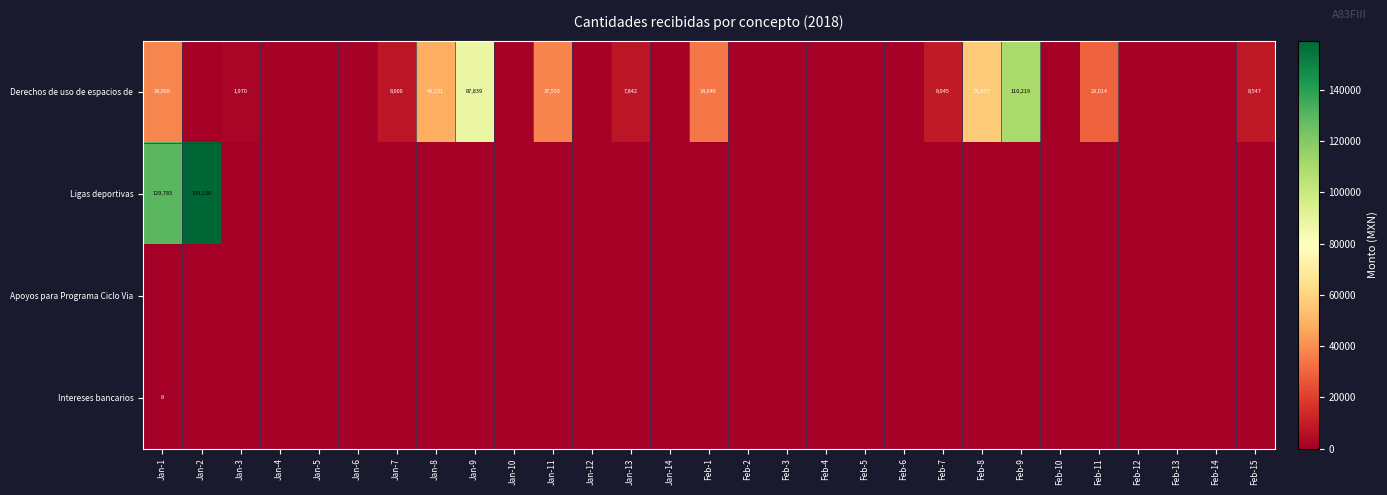

What is the total value across all series at Feb-1?

34646.4